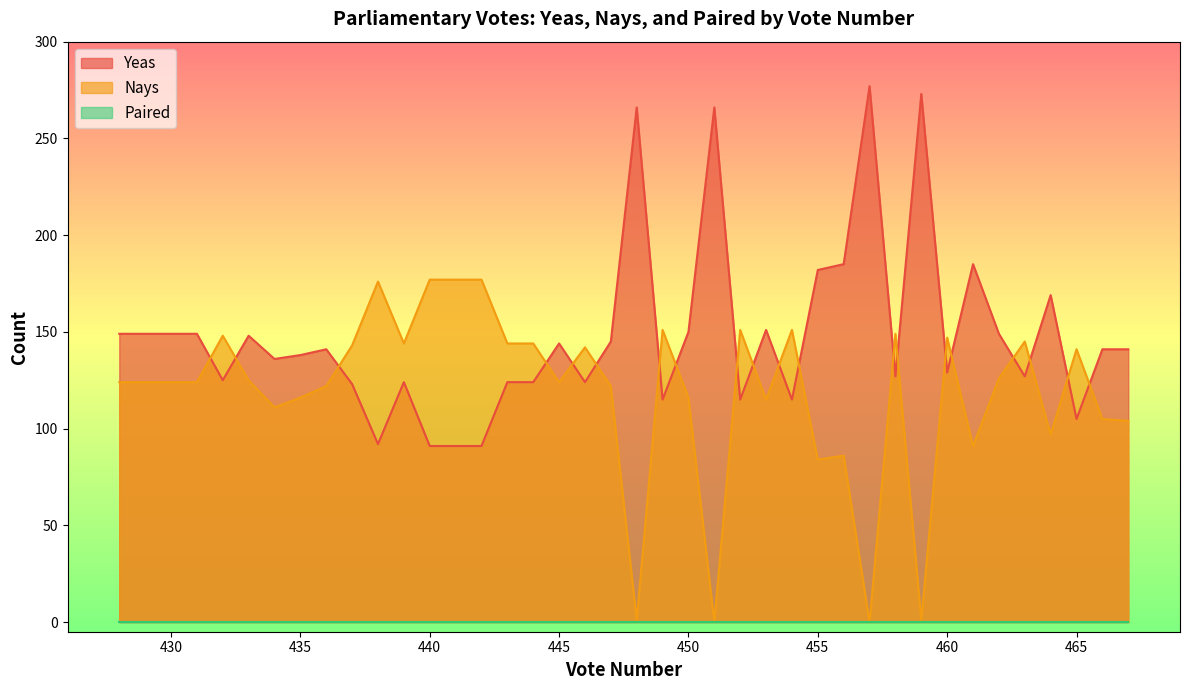

The value of Nays at 450 is 156. True or false?

False